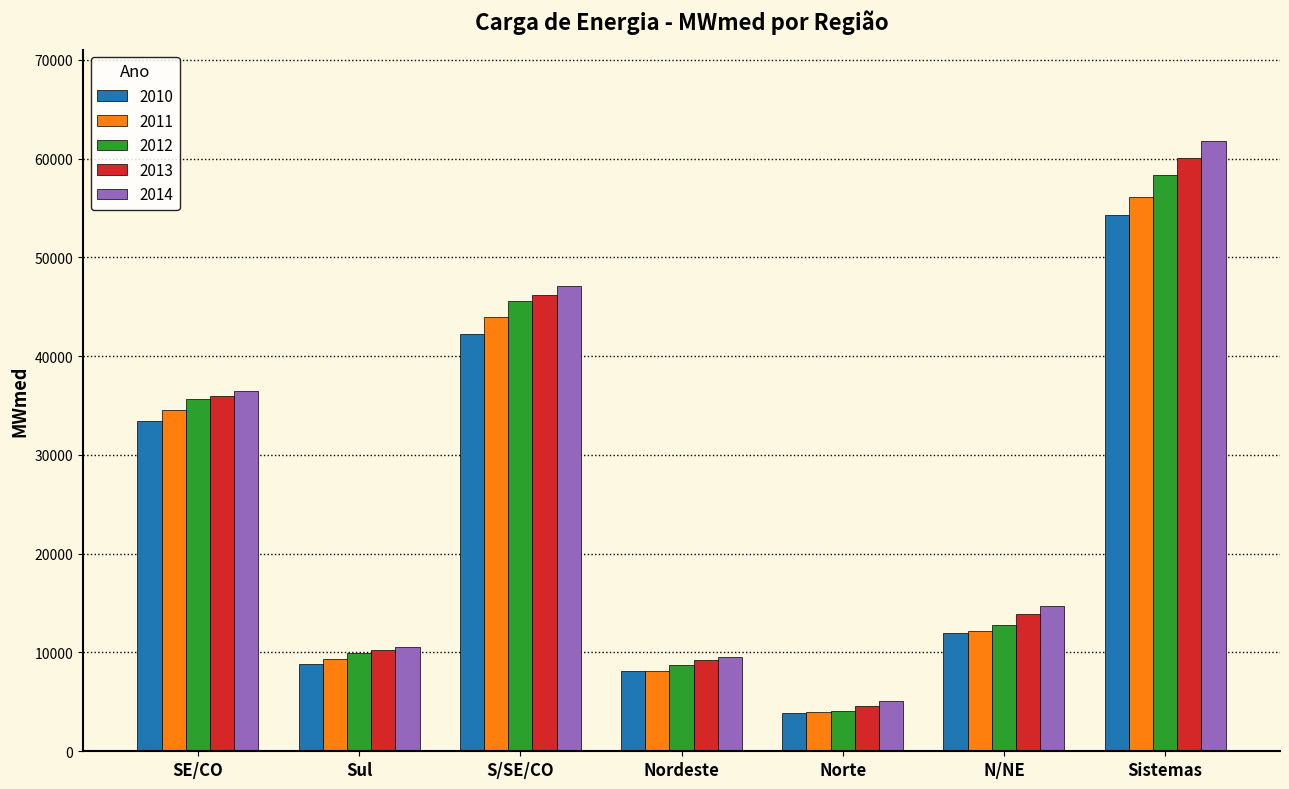

What position from the right is N/NE?

2